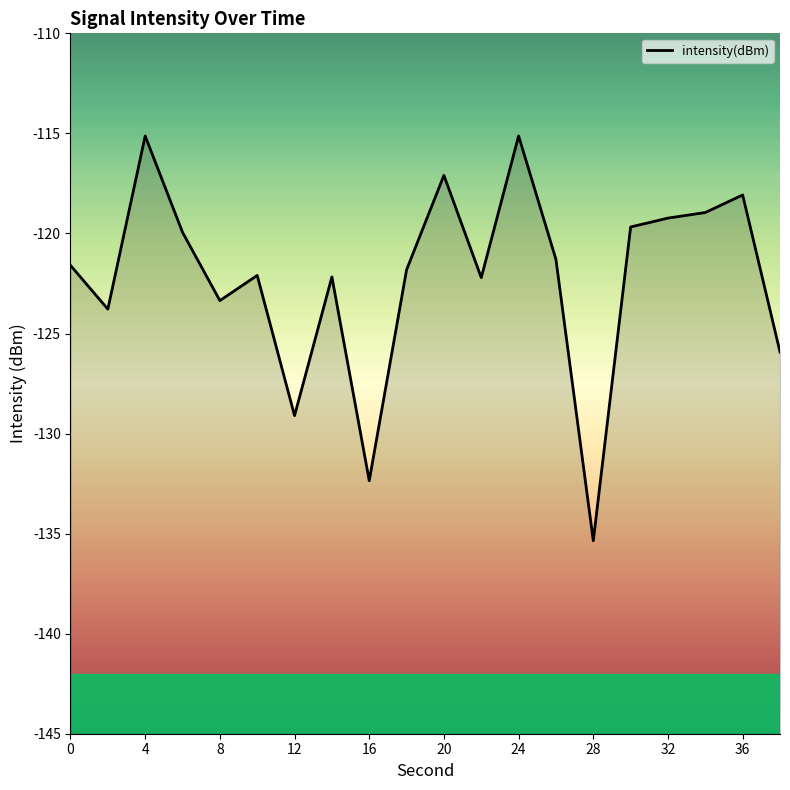

How many interior local peaks (higher than both neighbors) does the data have?

6